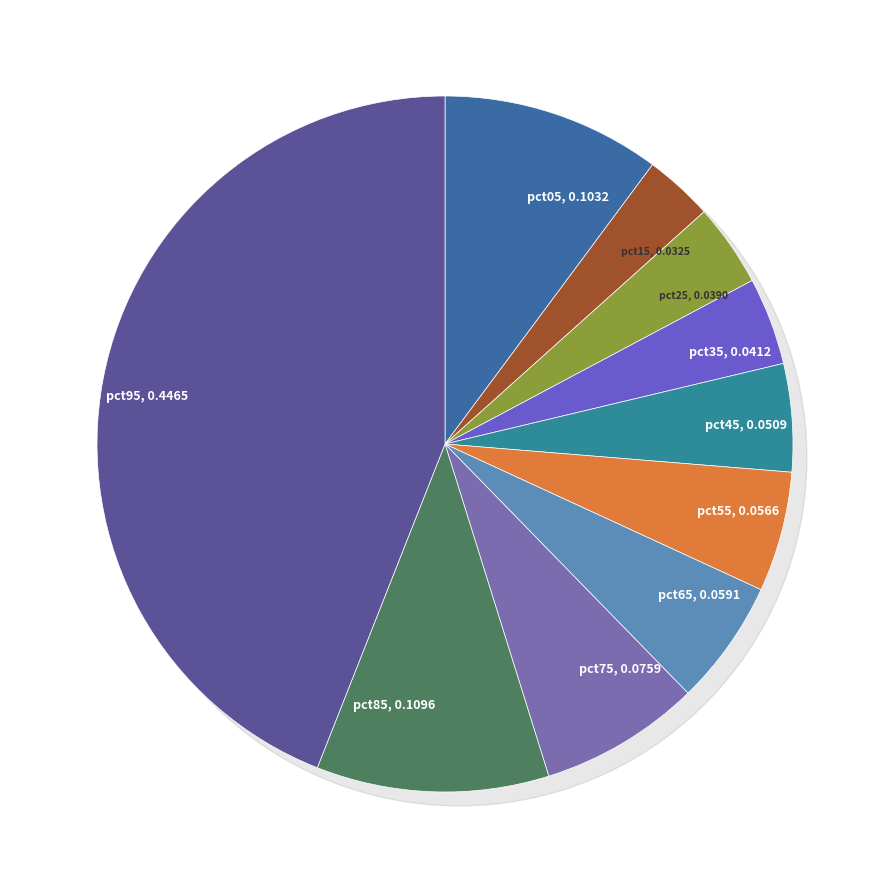

To the nearest percent, what is the average slice percentage?

10%